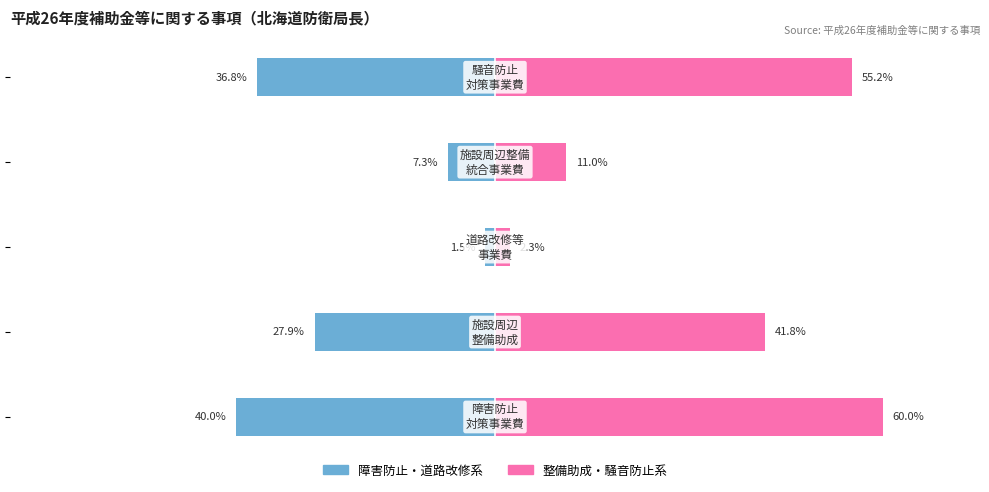

The value of 障害防止・道路改修系 at 0 is -36.8. True or false?

True